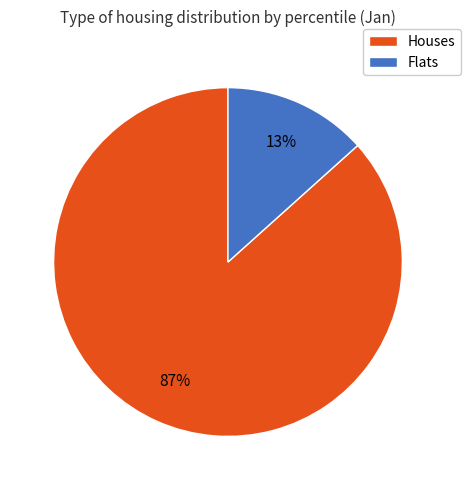

Between Flats and Houses, which is larger?

Houses